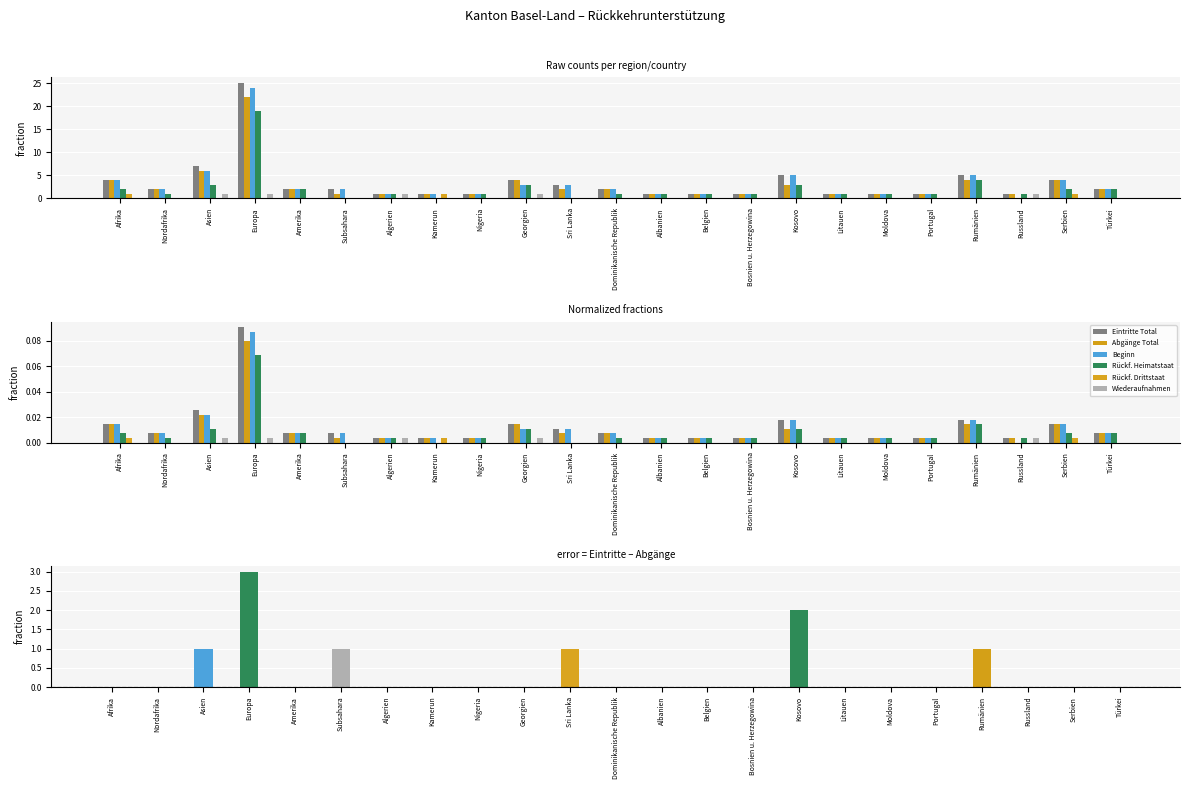

Rank the series by their maximum value, from lowest to highest.

Rückf. Drittstaat, Wiederaufnahmen, Rückf. Heimatstaat, Abgänge Total, Beginn, Eintritte Total